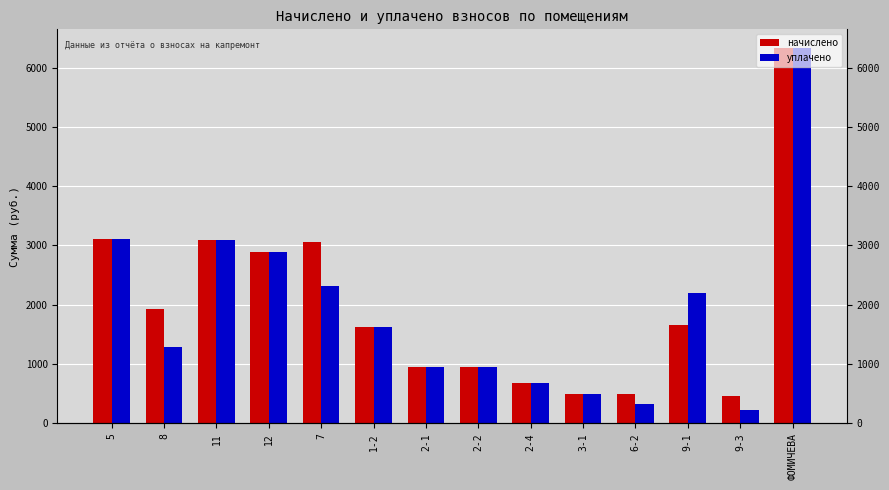

At 5, list the series in order from smallest to largest.

начислено, уплачено